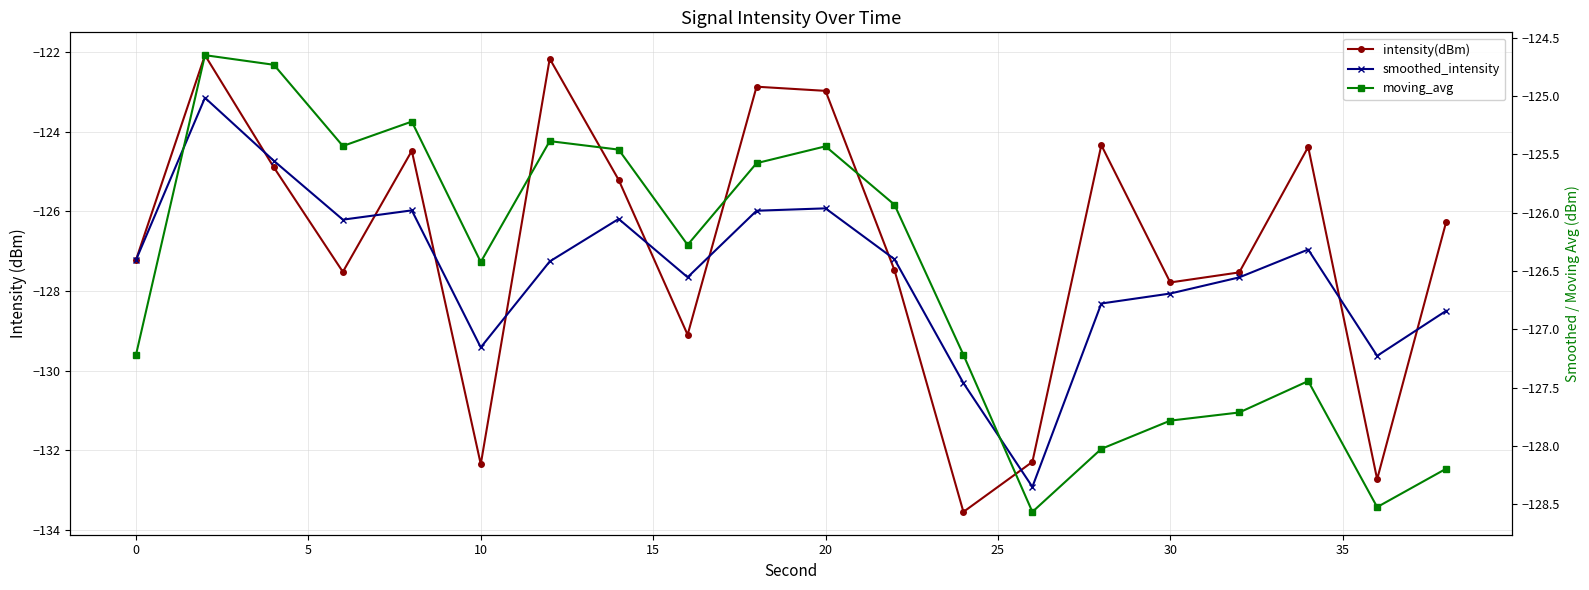

The intensity(dBm) series shows -209.3 at 11. True or false?

False